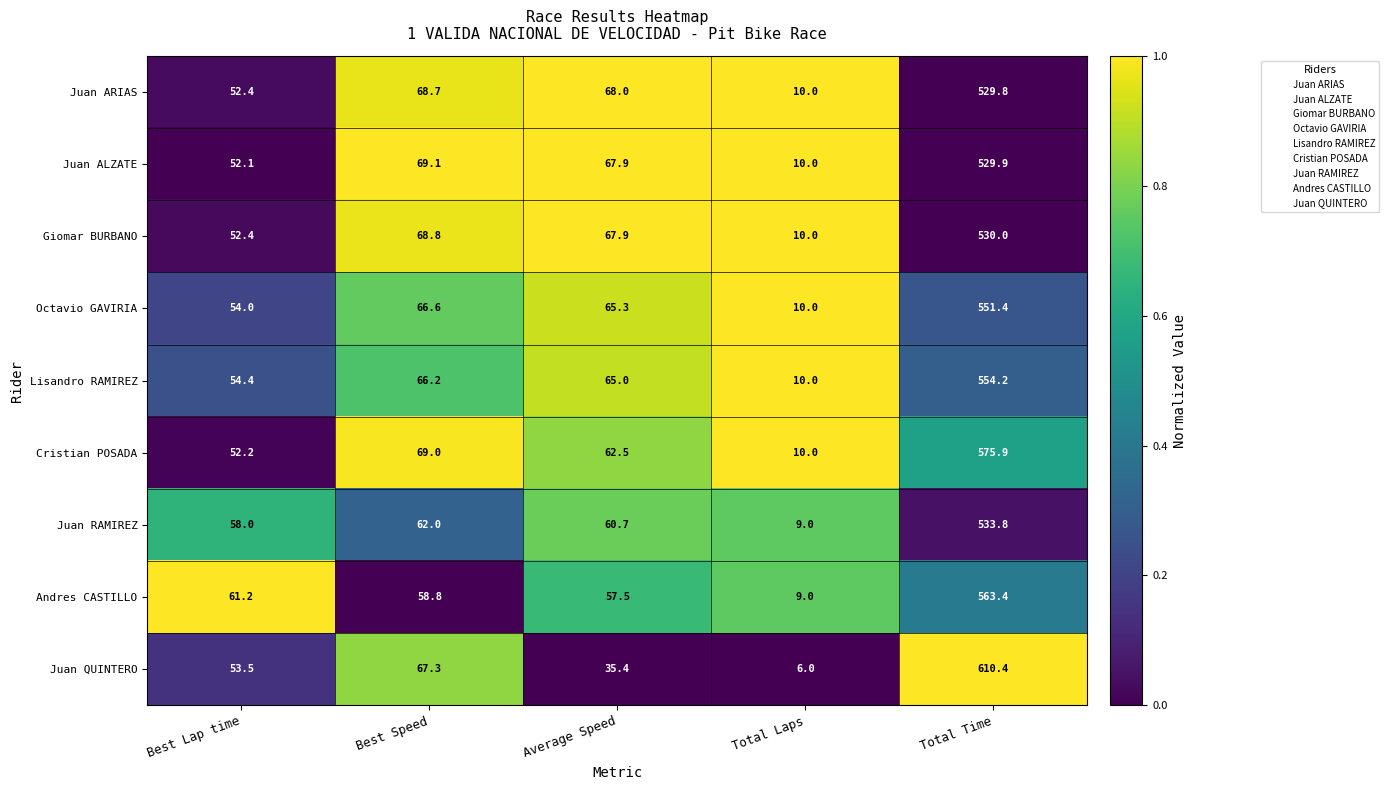

What is the maximum value shown in the chart?

610.4